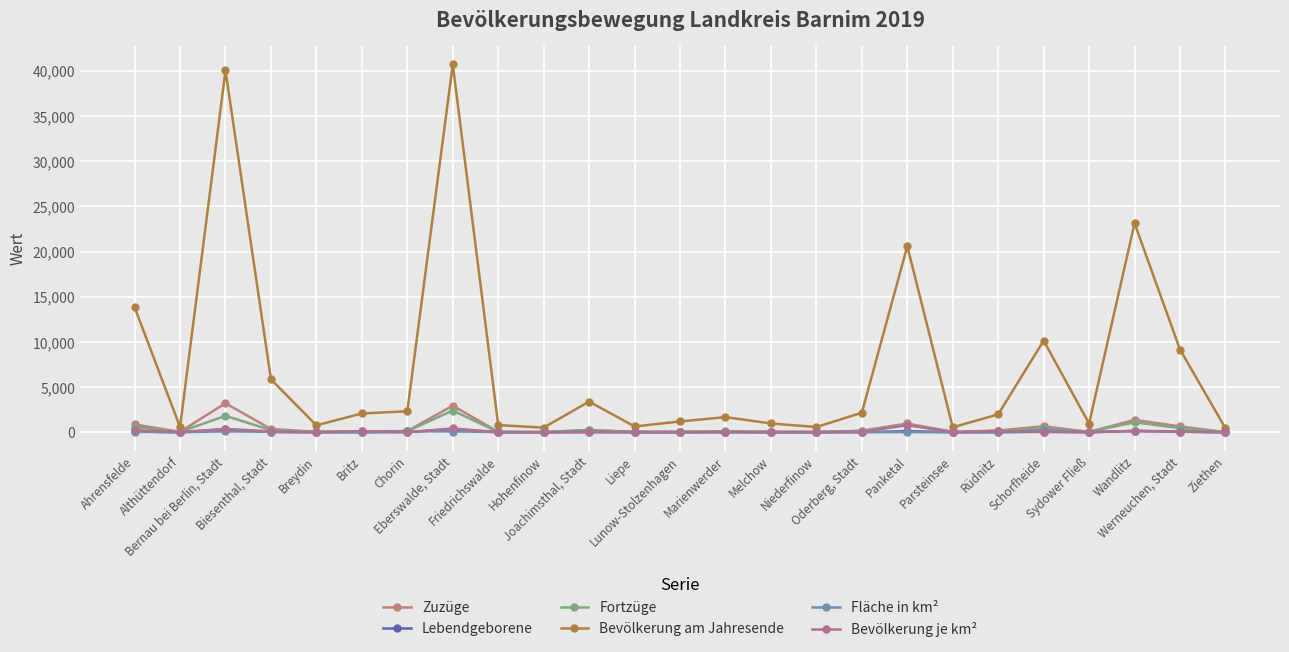

What is the minimum value shown in the chart?

1.0